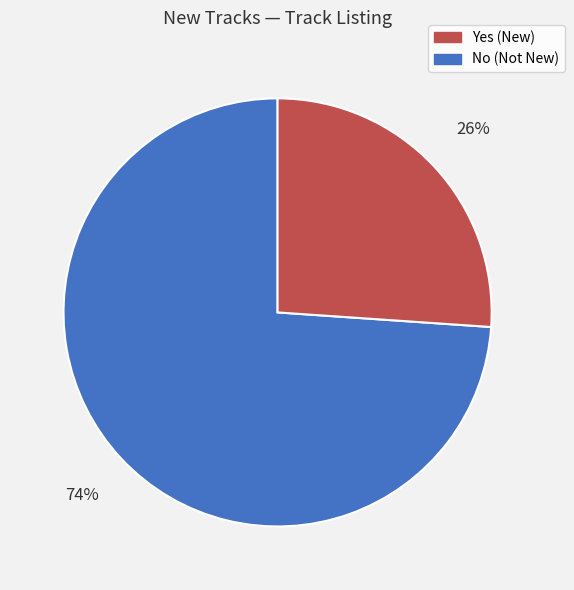

To the nearest percent, what is the difference between the largest and smallest slice percentages?

48%